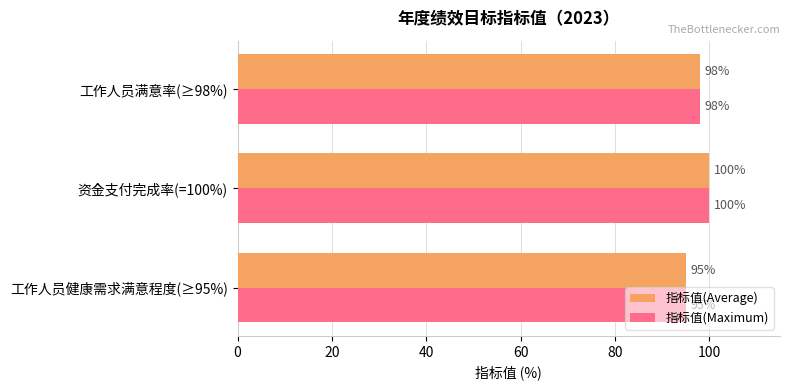

True or false: 指标值(Average) has a value of 165 at 资金支付完成率(=100%).

False